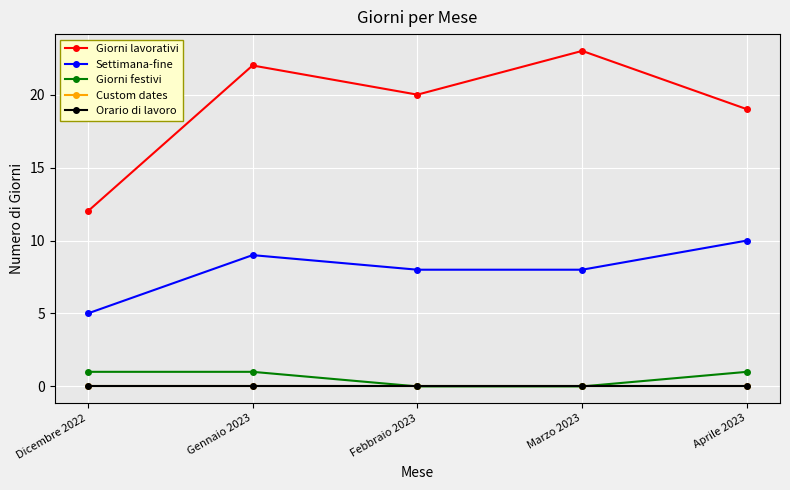

Is this an area chart (filled region under the line)?

No